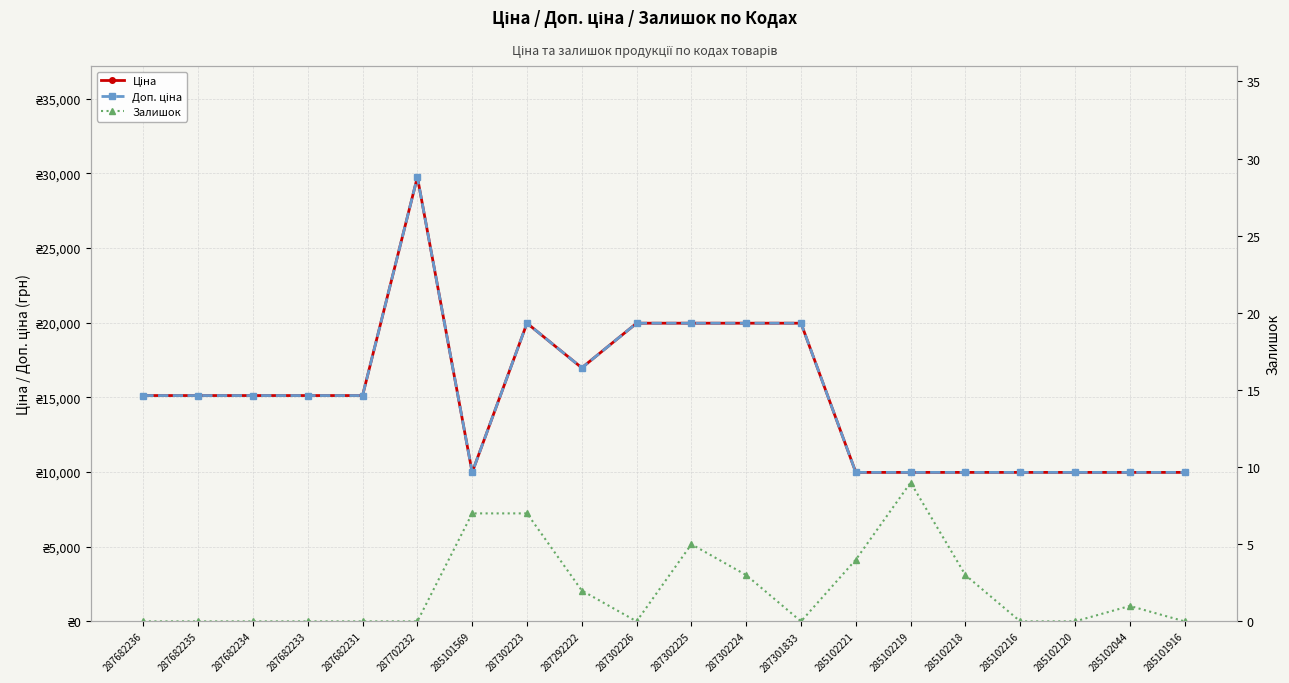

What is the label of the 2nd point from the right?

285102044